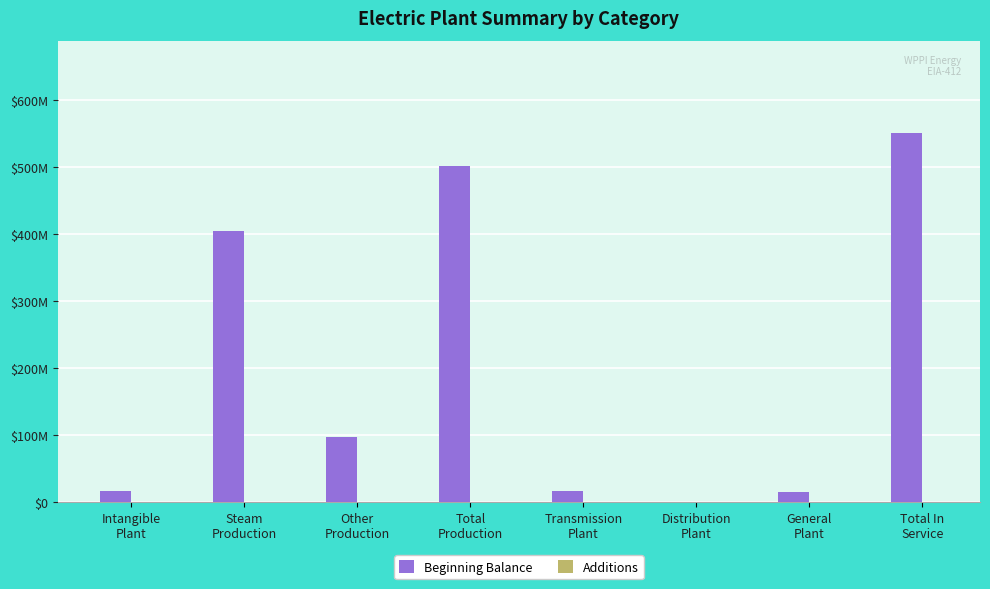

What is the sum of all Additions values?

374758.0